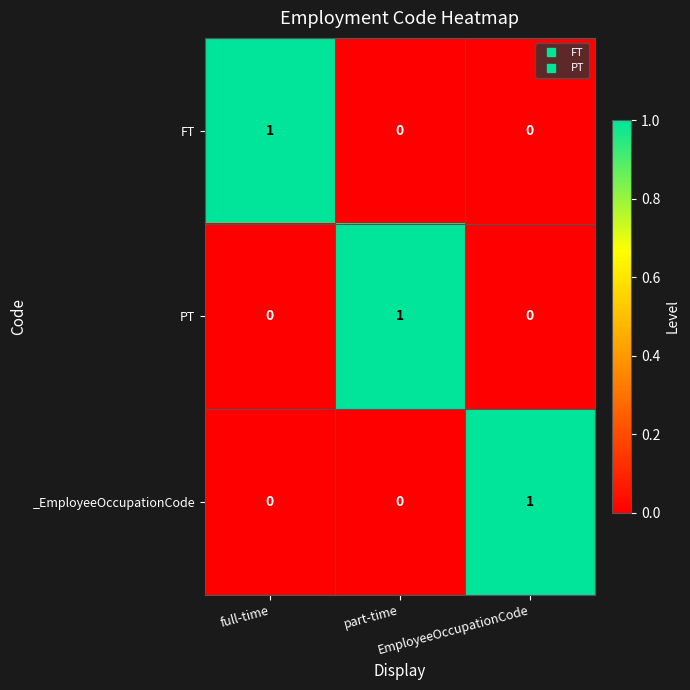

At how many categories does at least one series exceed 0?

3